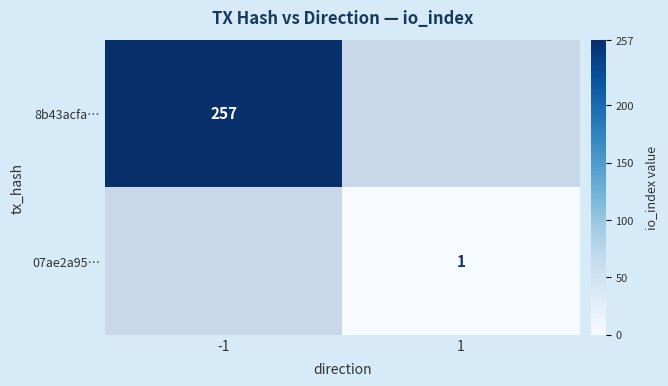

The 8b43acfa… series shows 257 at -1. True or false?

True